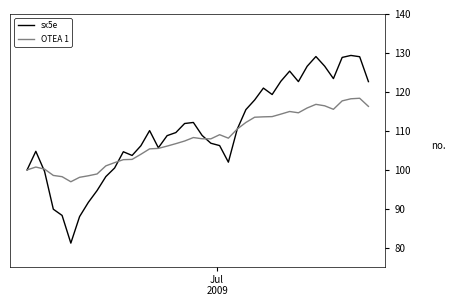

What is the highest value of the OTEA 1 series?

118.4